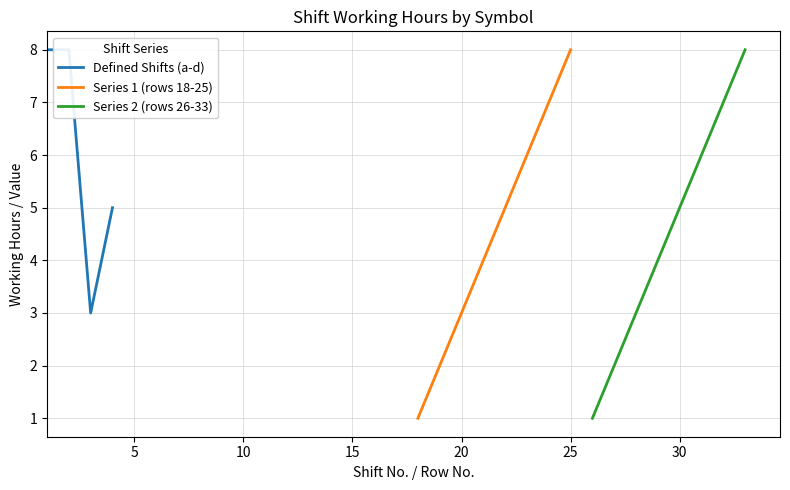

Rank the categories by Shift b value from highest to lowest.

1, 2, 3, 4